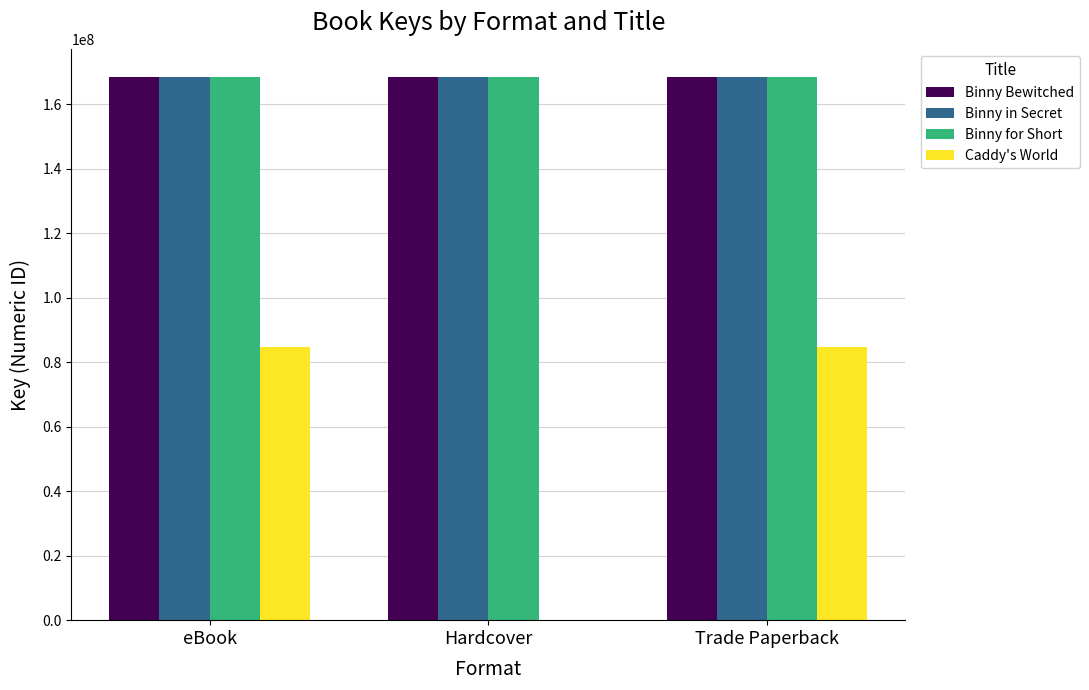

What is the highest value of the Binny Bewitched series?

168525322